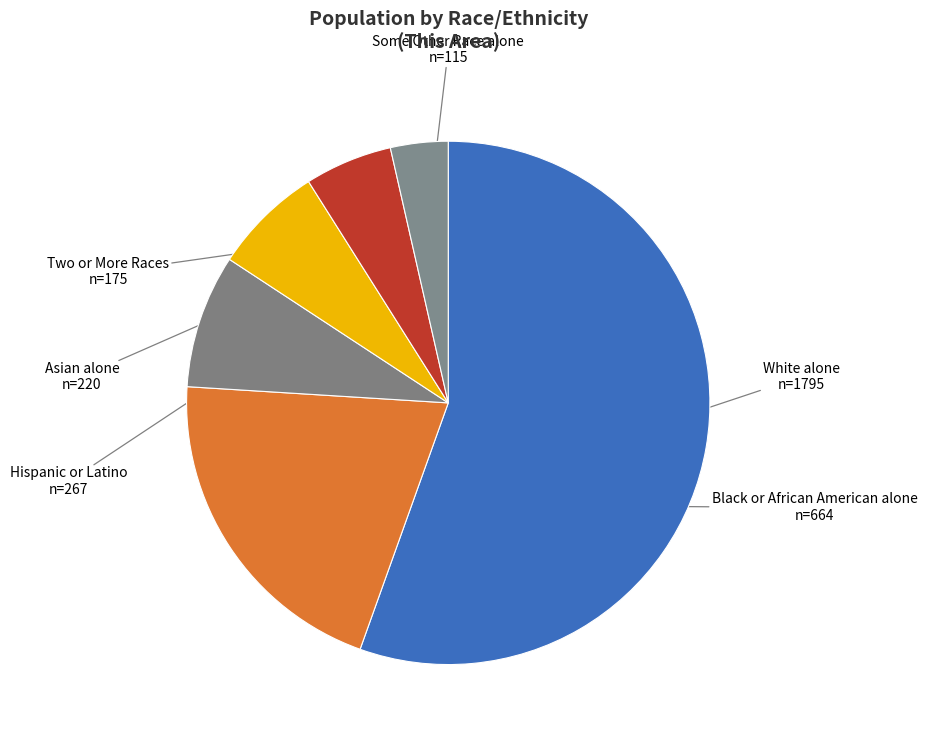

Rank the categories by value from lowest to highest.

Some Other Race alone, Two or More Races, Asian alone, Hispanic or Latino, Black or African American alone, White alone